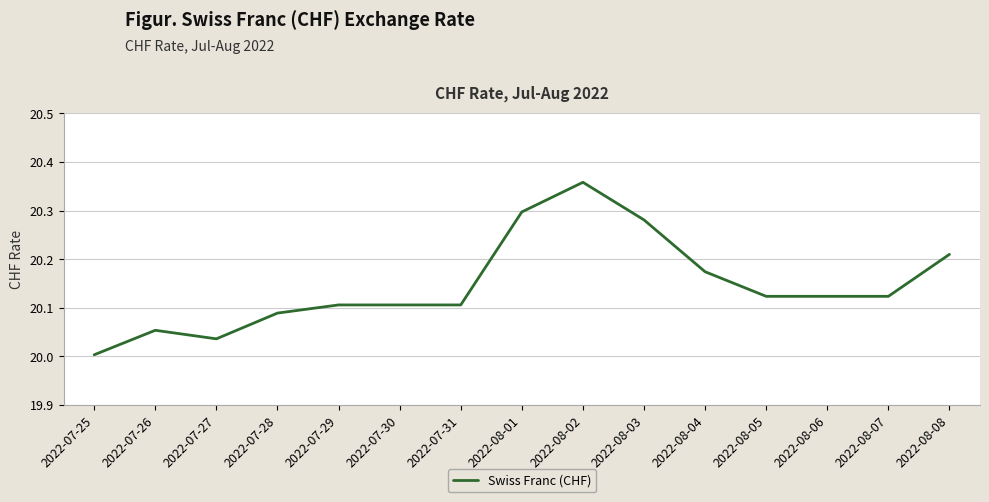

Which label corresponds to the largest value in the chart?

2022-08-02